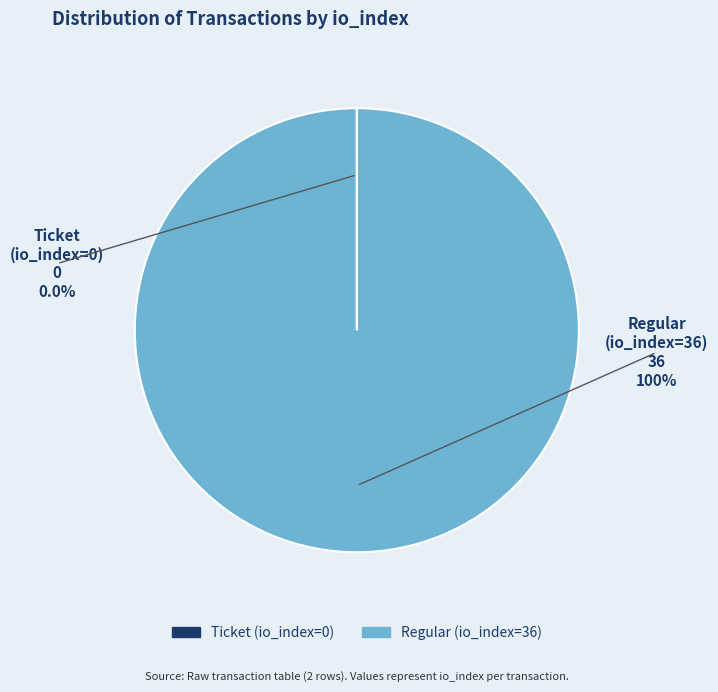

How many segments does this pie chart have?

2